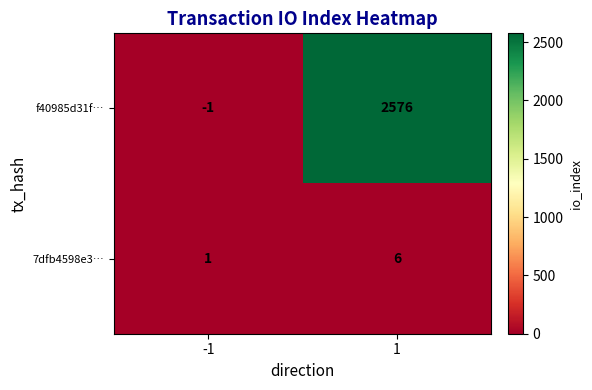

Reading right to left, list all the values displayed in this chart.

f40985d31f…: 1=2576	-1=-1
7dfb4598e3…: 1=6	-1=1